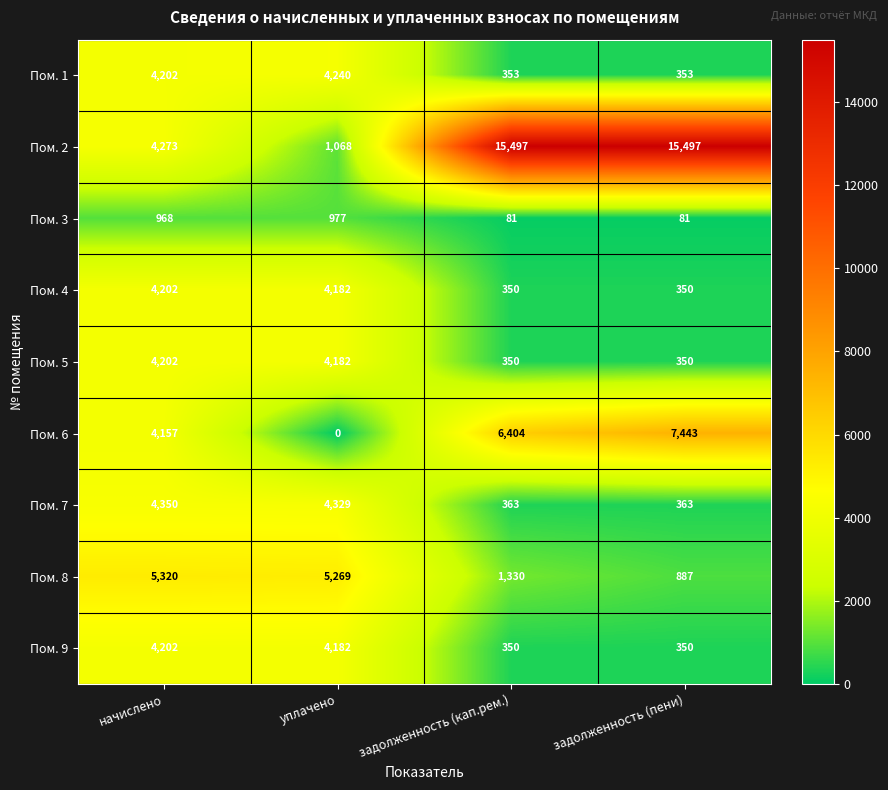

Count the number of categories in the chart.

4